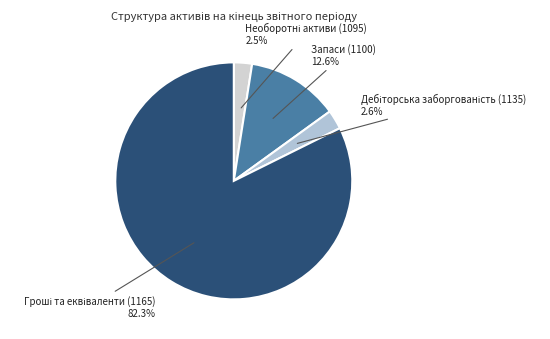

The Запаси (1100) slice represents 13% of the pie. True or false?

True